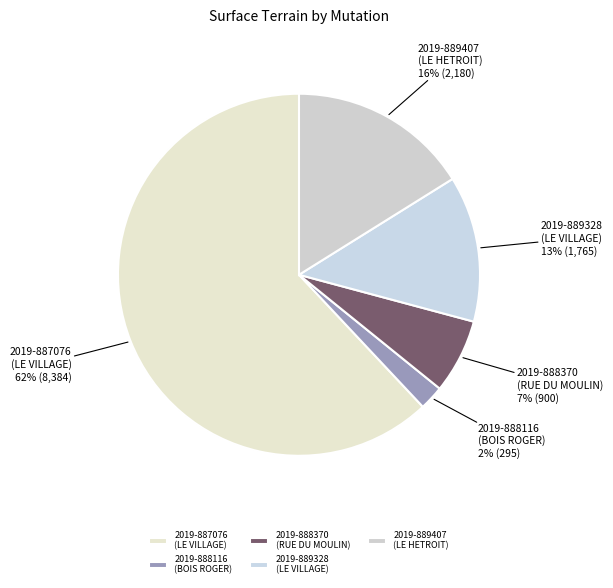

Do 2019-887076 (LE VILLAGE) and 2019-889328 (LE VILLAGE) together represent more than half of the pie?

Yes